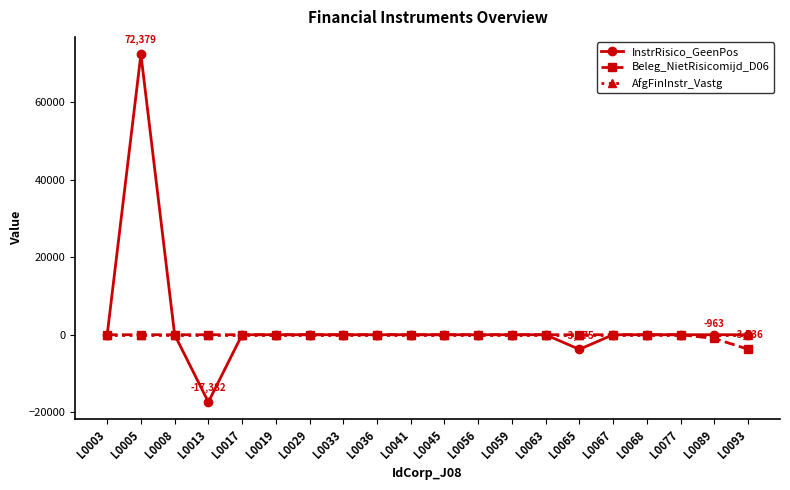

The Beleg_NietRisicomijd_D06 series shows 0 at L0036. True or false?

True